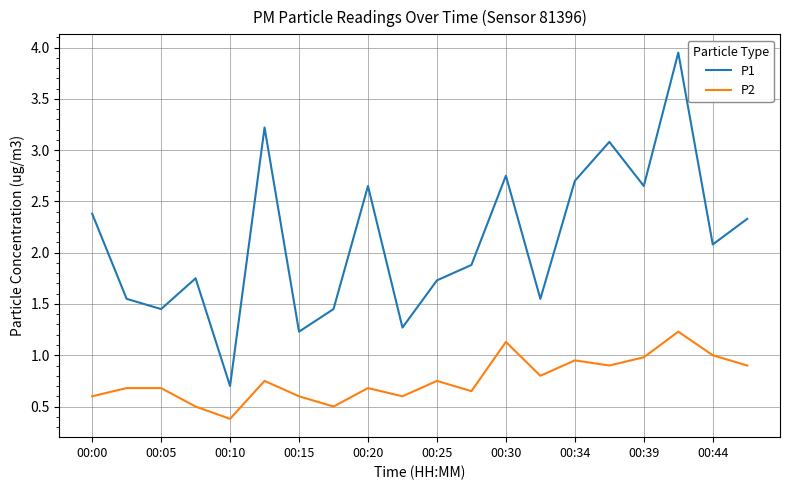

Which series has the widest spread of values?

P1